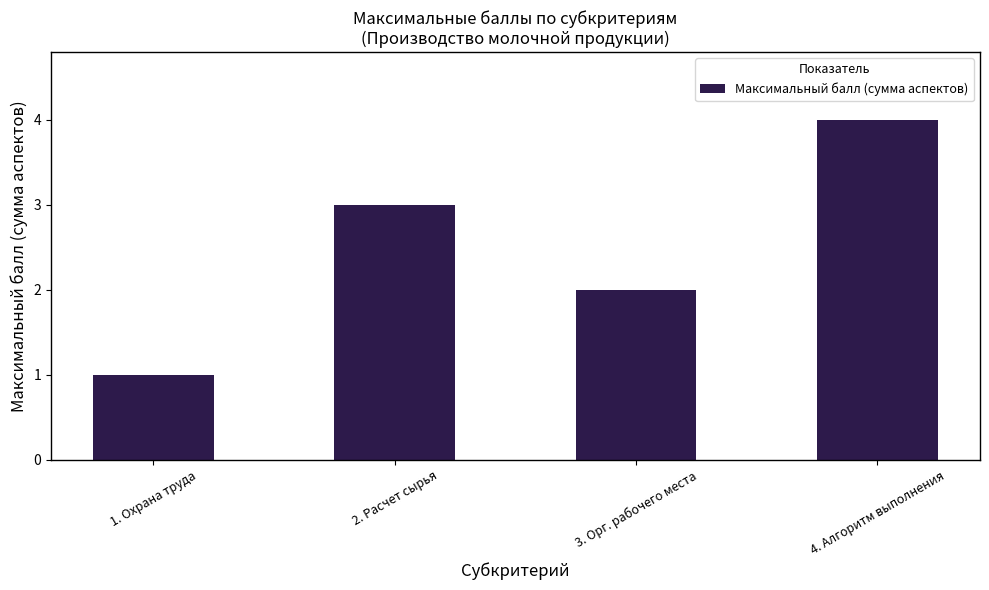

What is the value of the 4th bar from the left?

4